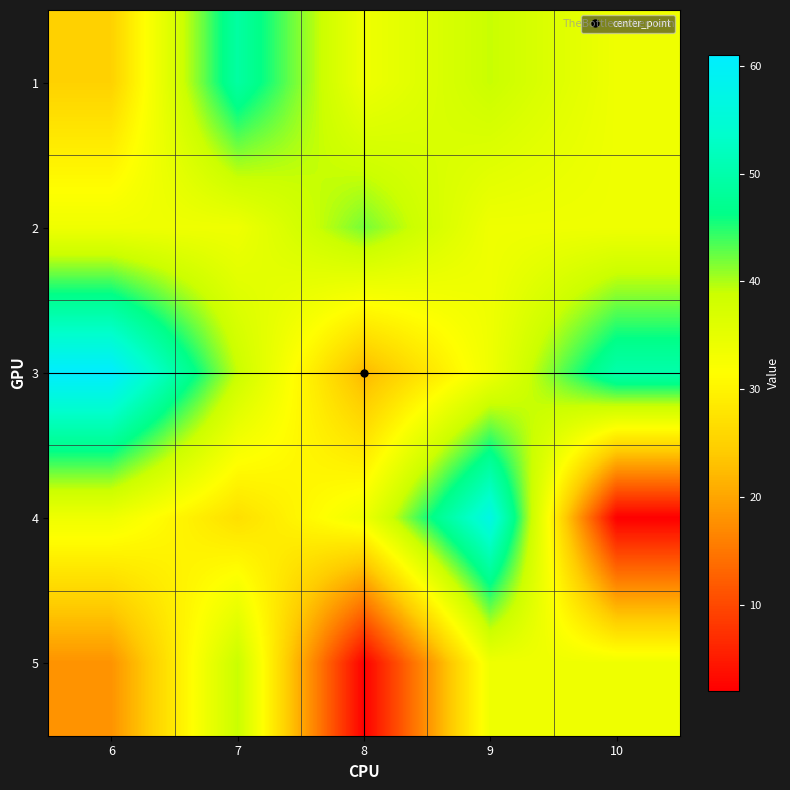

At which category is the sum across all series the highest?

9